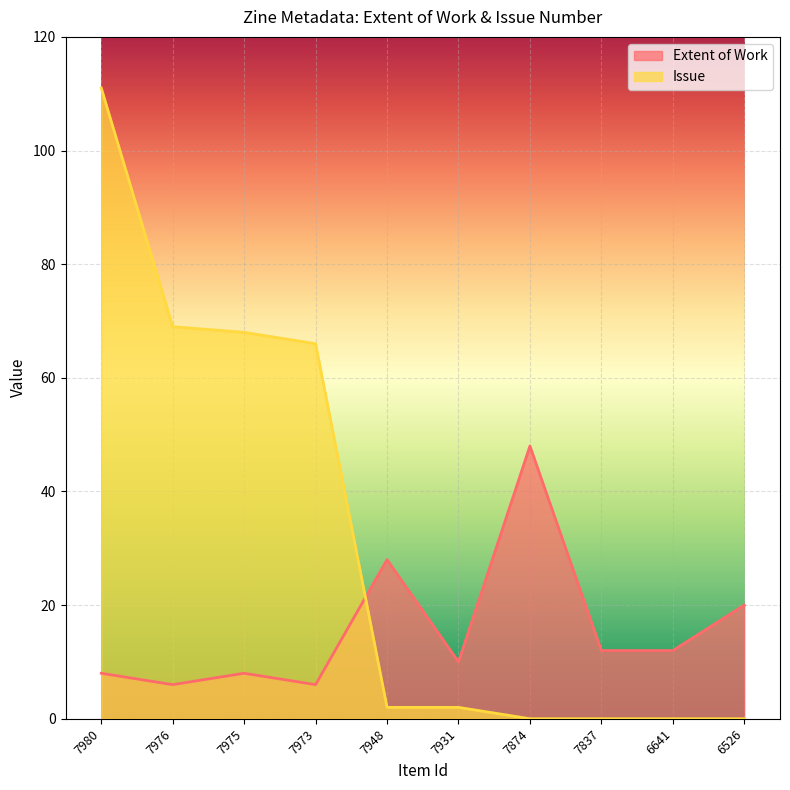

Is it true that Issue equals 111 at 7980?

True